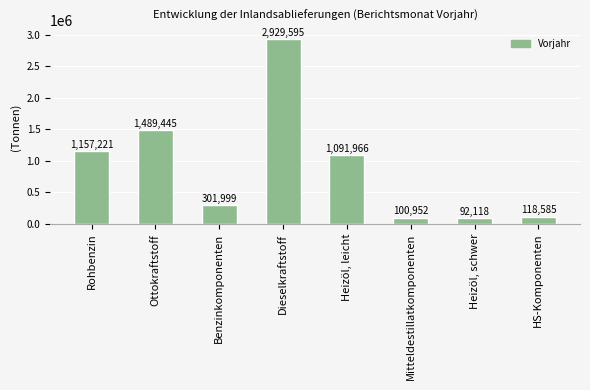

Which has a higher value, Benzinkomponenten or Heizöl, schwer?

Benzinkomponenten